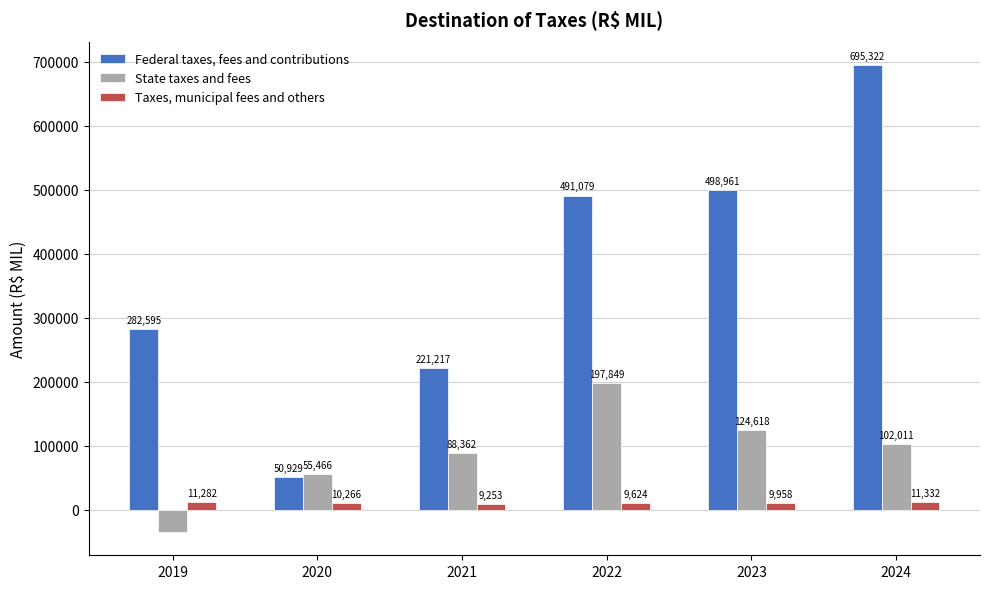

Count the number of data series in this chart.

3